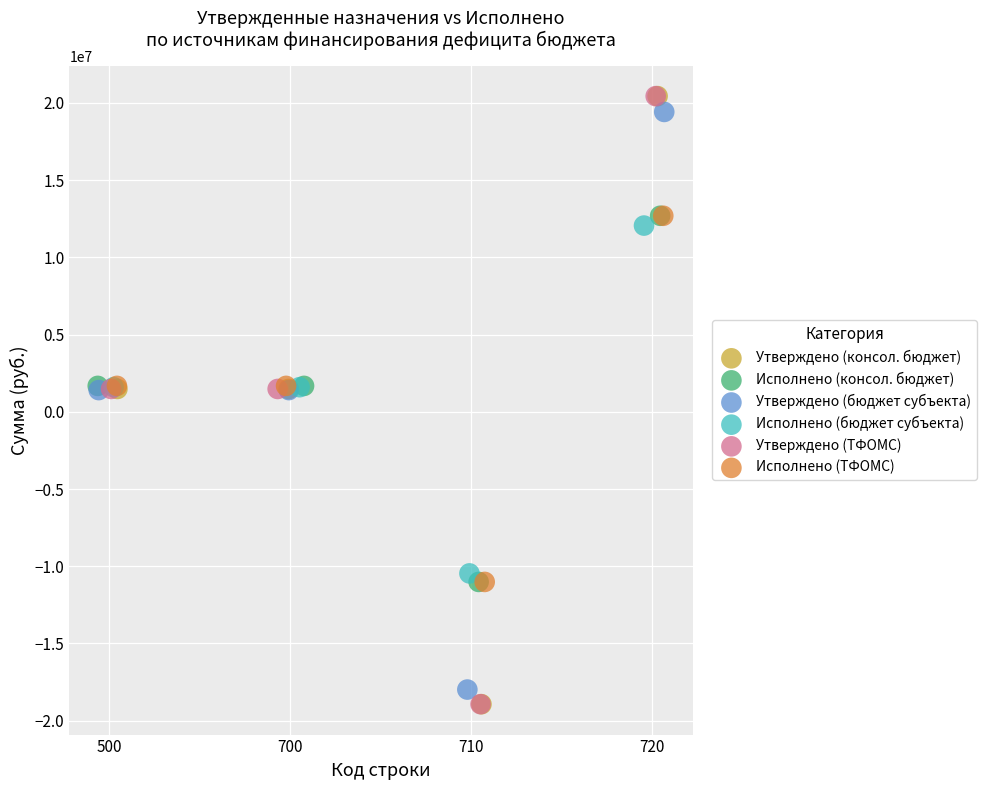

What are all the series names shown in the legend?

Утверждено (консол. бюджет), Исполнено (консол. бюджет), Утверждено (бюджет субъекта), Исполнено (бюджет субъекта), Утверждено (ТФОМС), Исполнено (ТФОМС)